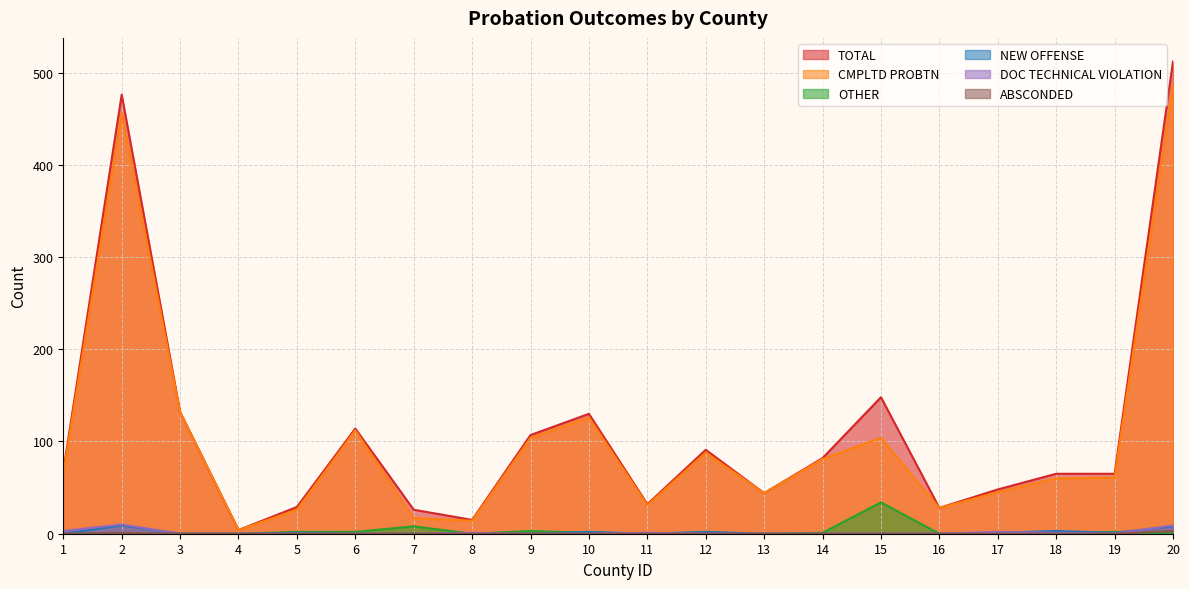

What are all the series names shown in the legend?

TOTAL, CMPLTD PROBTN, OTHER, NEW OFFENSE, DOC TECHNICAL VIOLATION, ABSCONDED